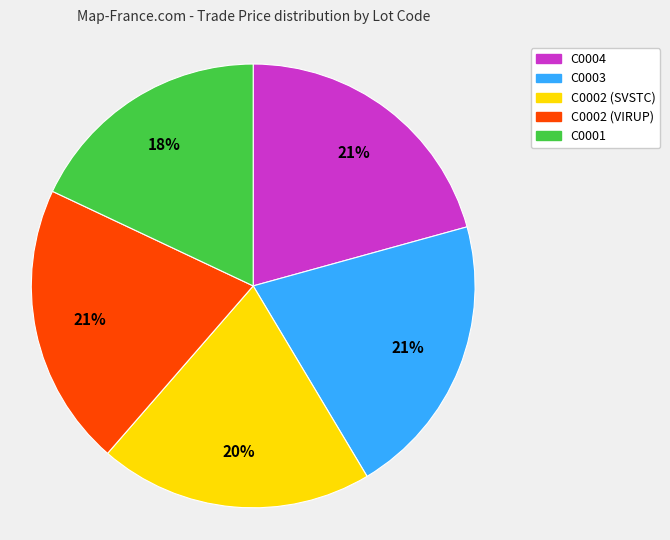

Is it true that C0003 is 21% of the pie?

True